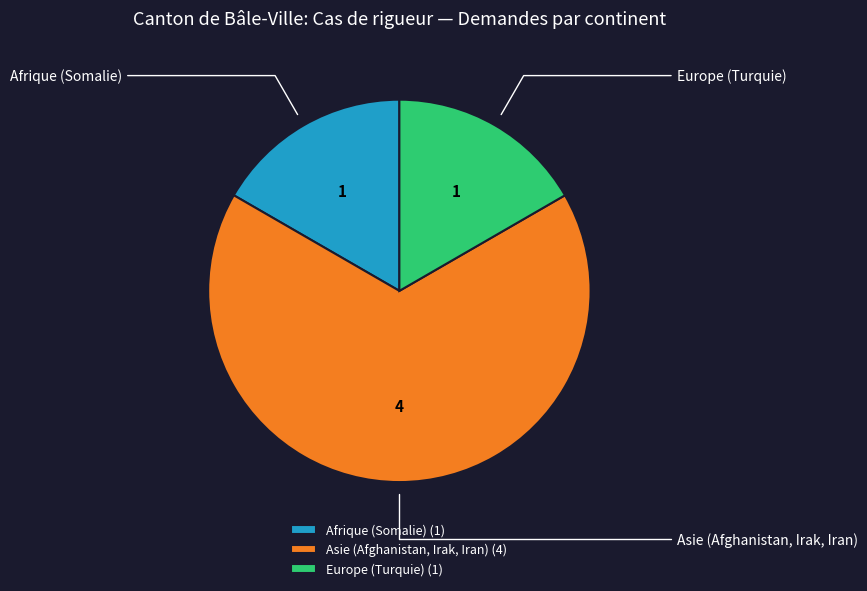

Combined, do Europe (Turquie) and Afrique (Somalie) account for over 50%?

No